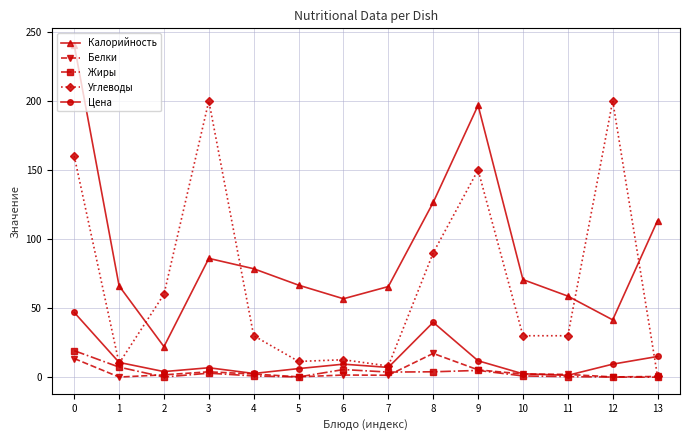

Where is the first local minimum for Углеводы?

1